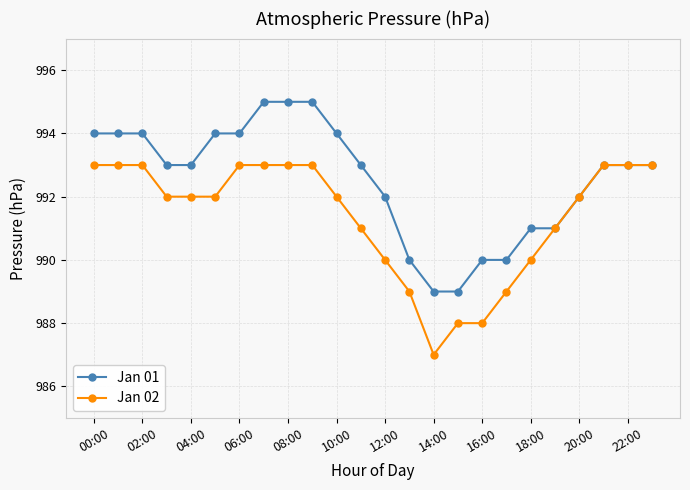

Rank the series by their average value, from lowest to highest.

Jan 02, Jan 01